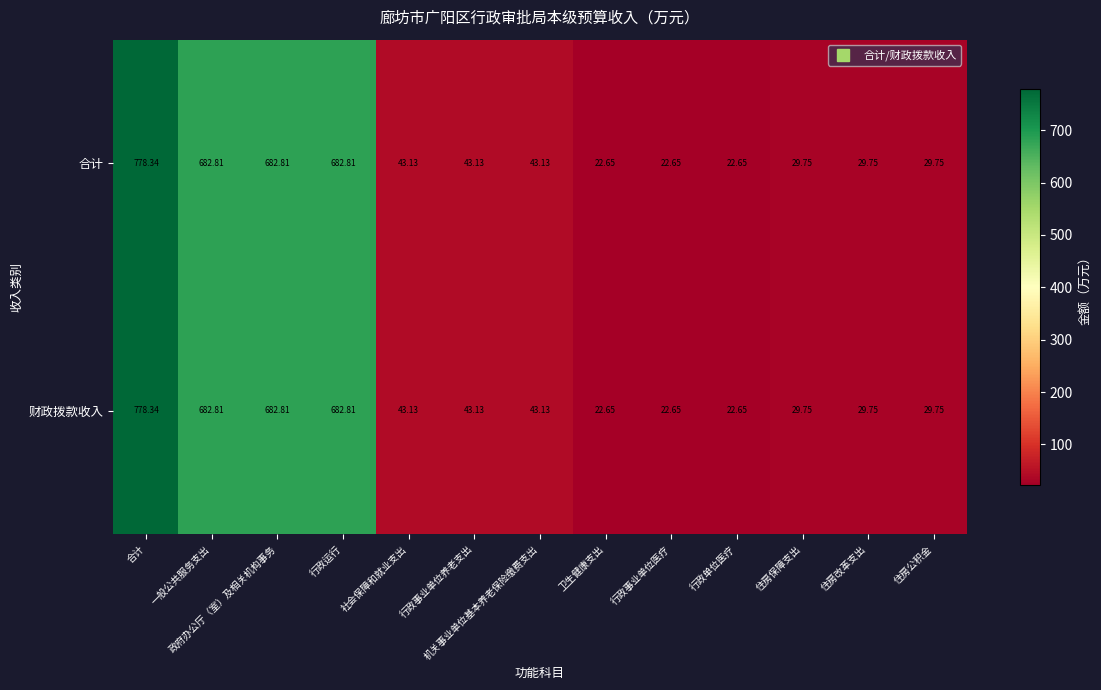

At which category is the sum across all series the highest?

合计